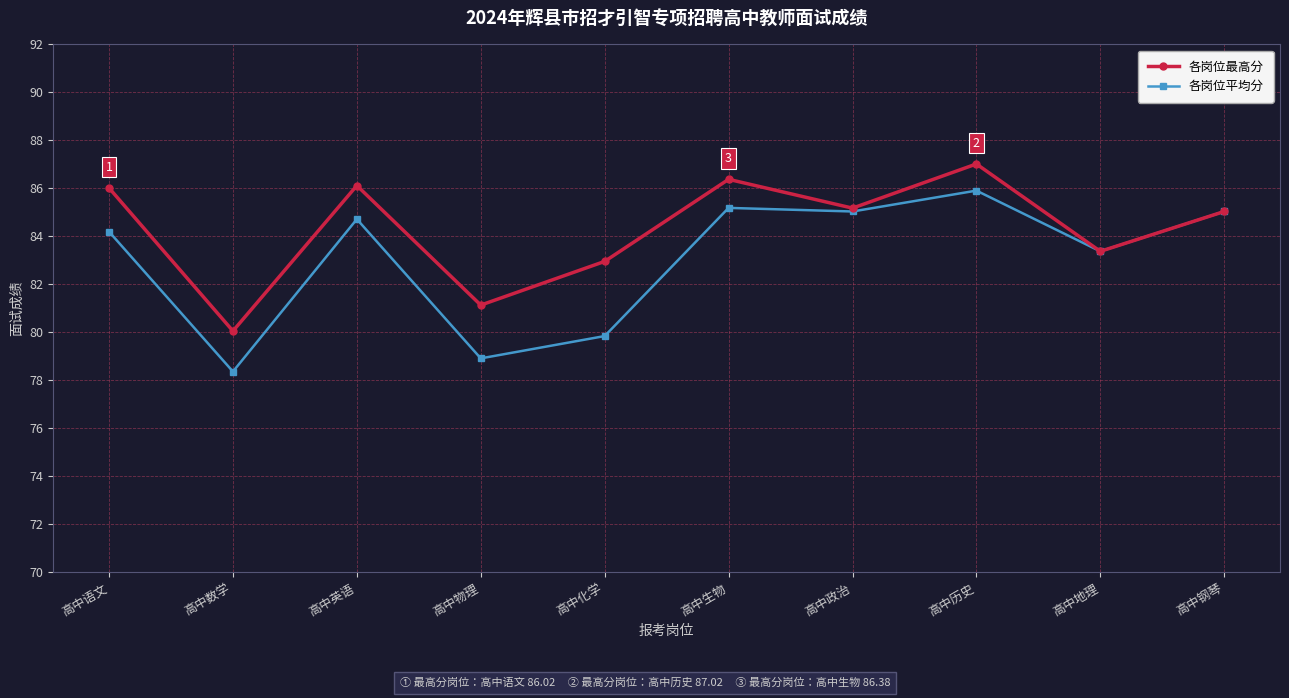

In 各岗位最高分, how many points are lower than both neighbors (excluding endpoints)?

4